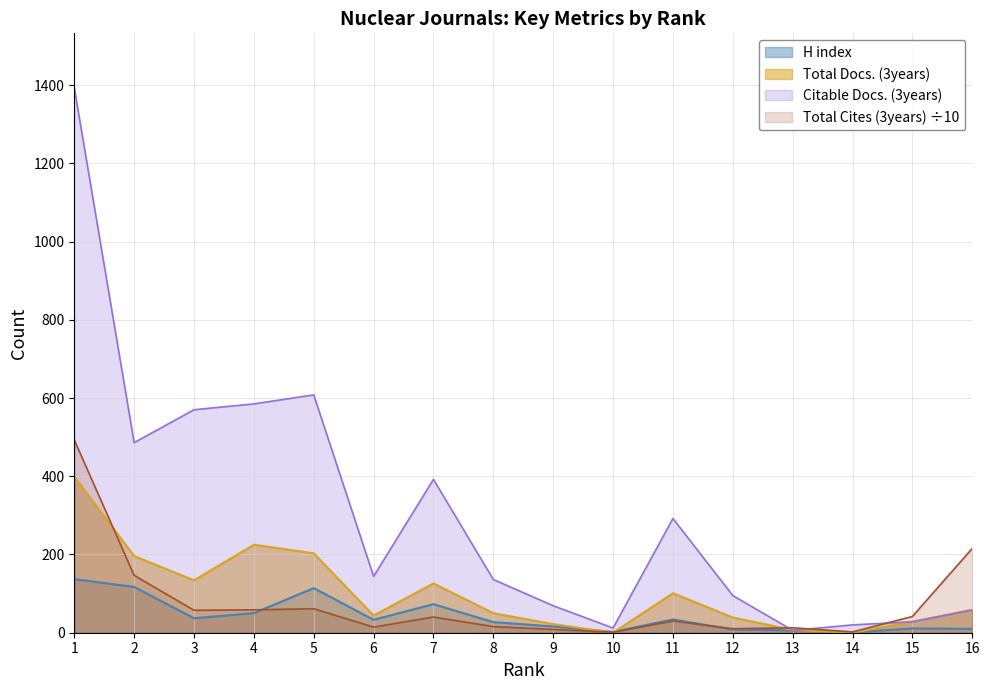

At which category does Total Cites (3years) reach its first local valley?

3